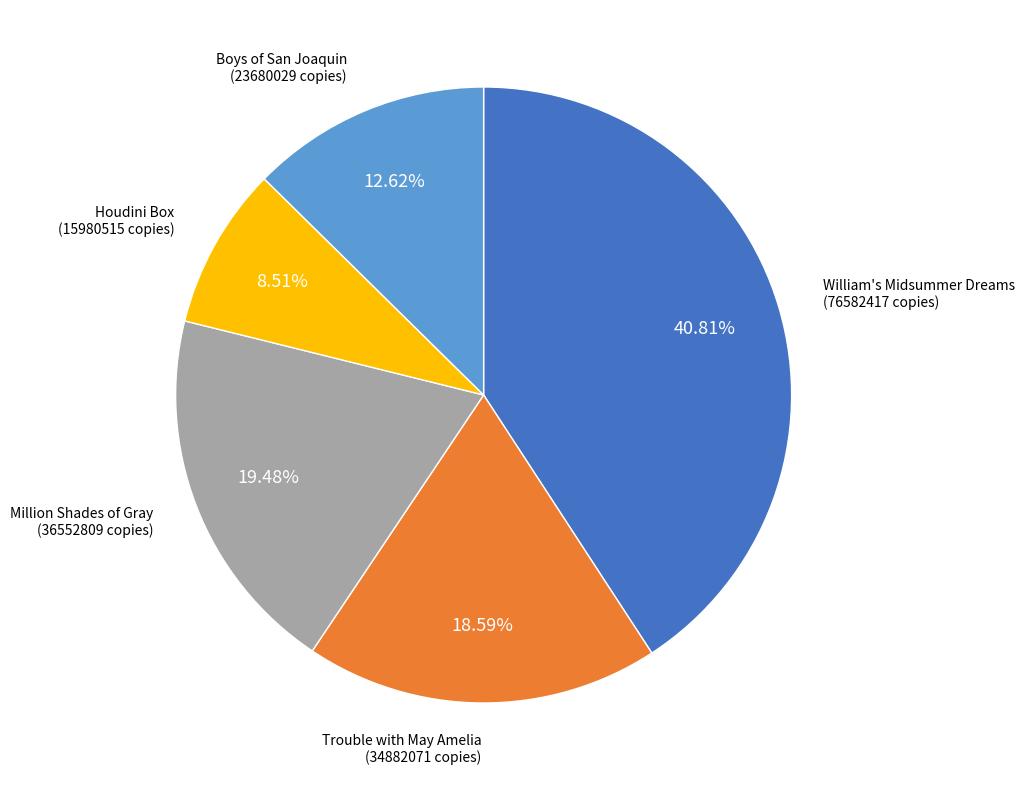

To the nearest percent, what percentage of the pie is William's Midsummer Dreams?

41%